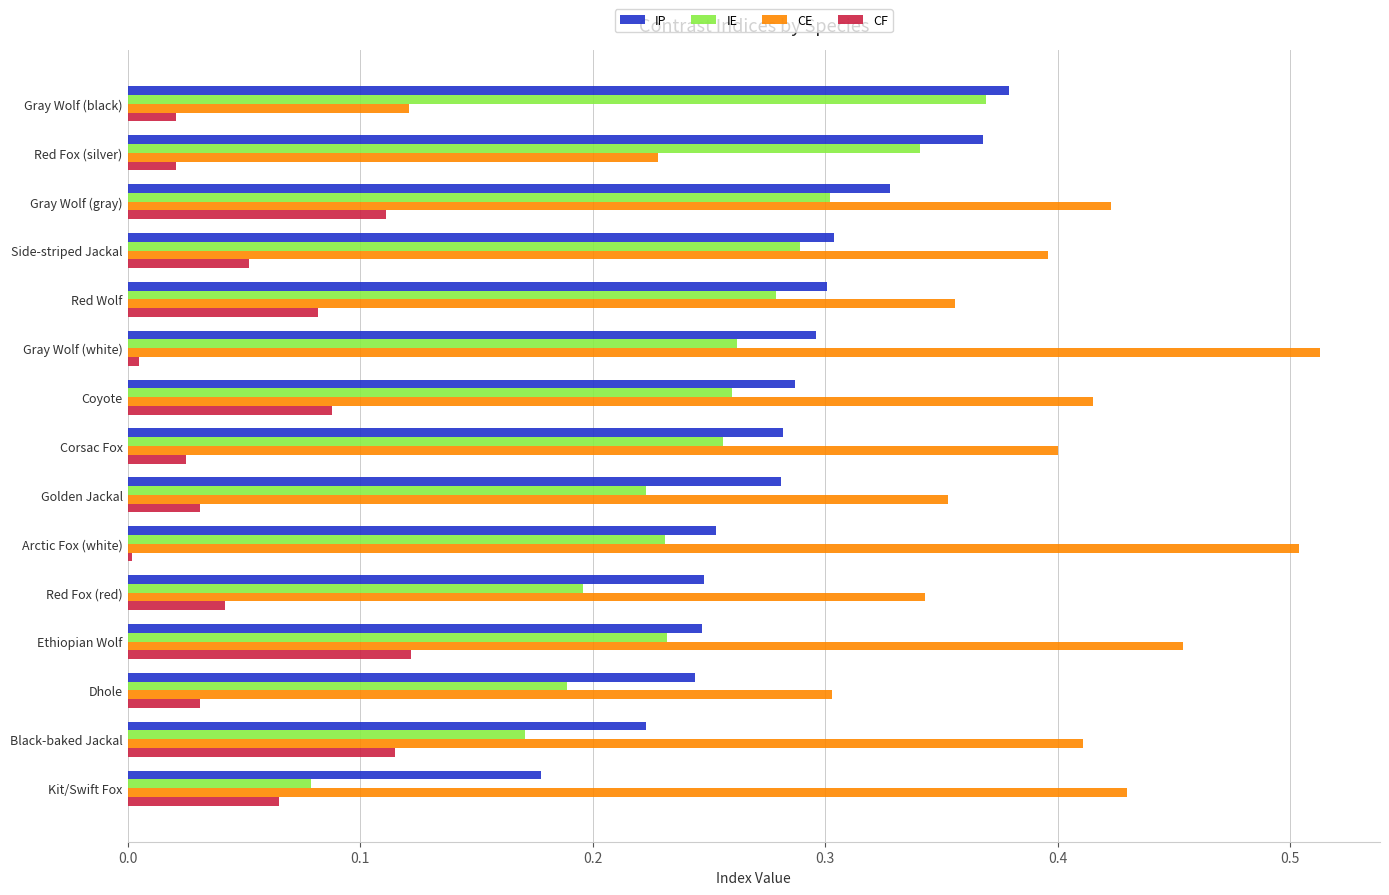

Which category has the highest value across all series?

Gray Wolf (white)